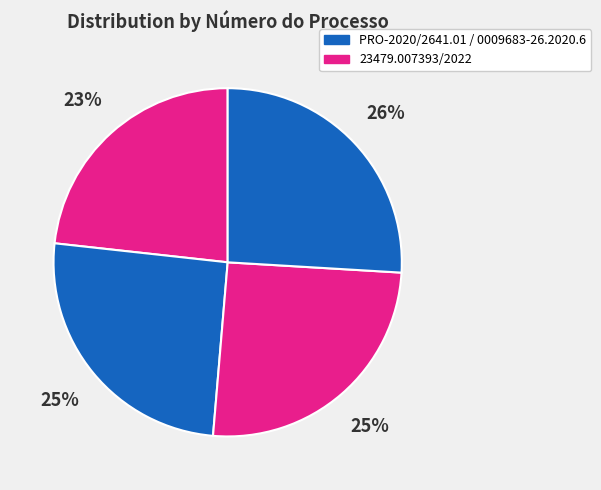

Does any single category account for the majority?

No